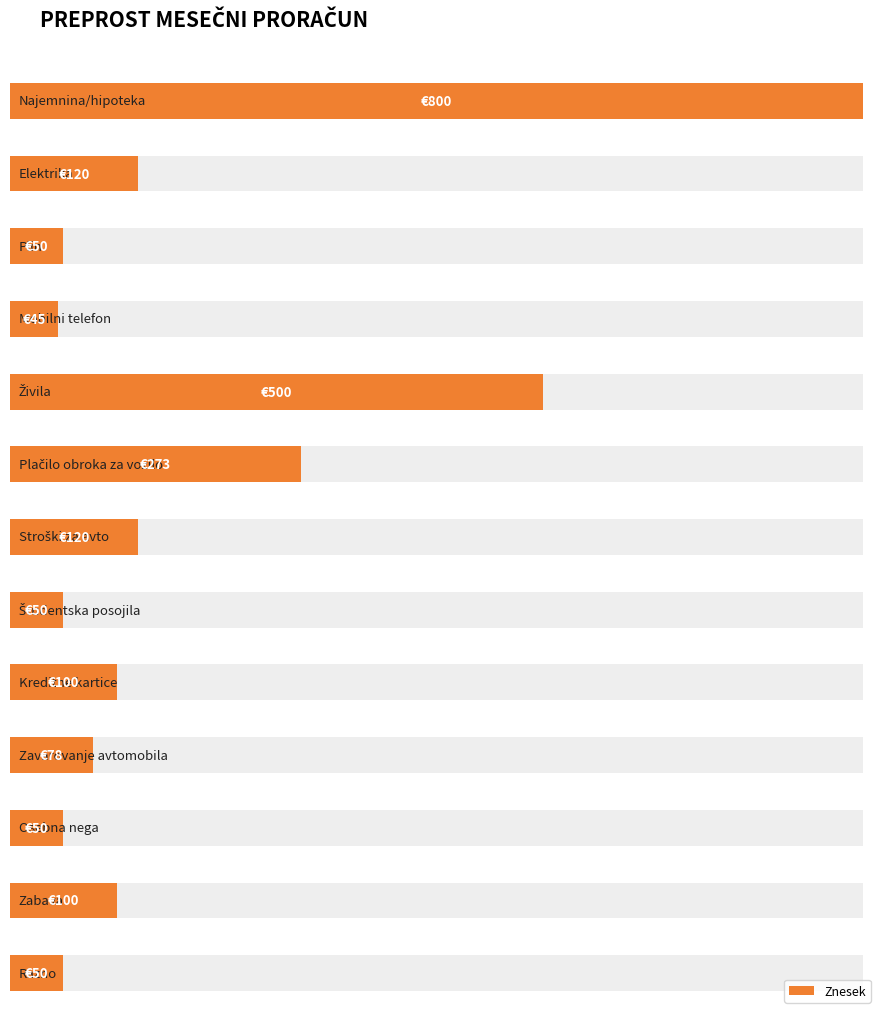

How many series are shown in this chart?

1